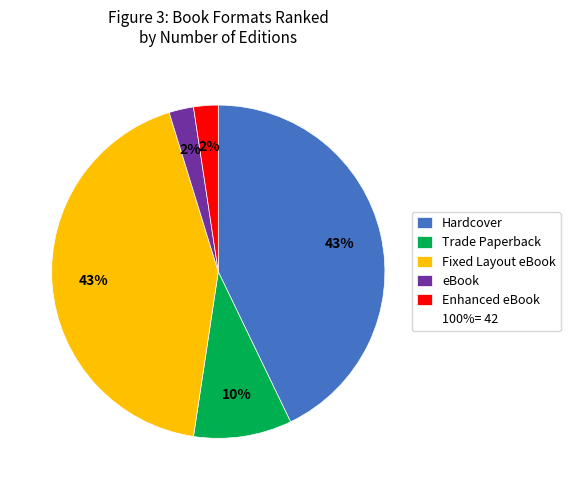

Does any single category account for the majority?

No